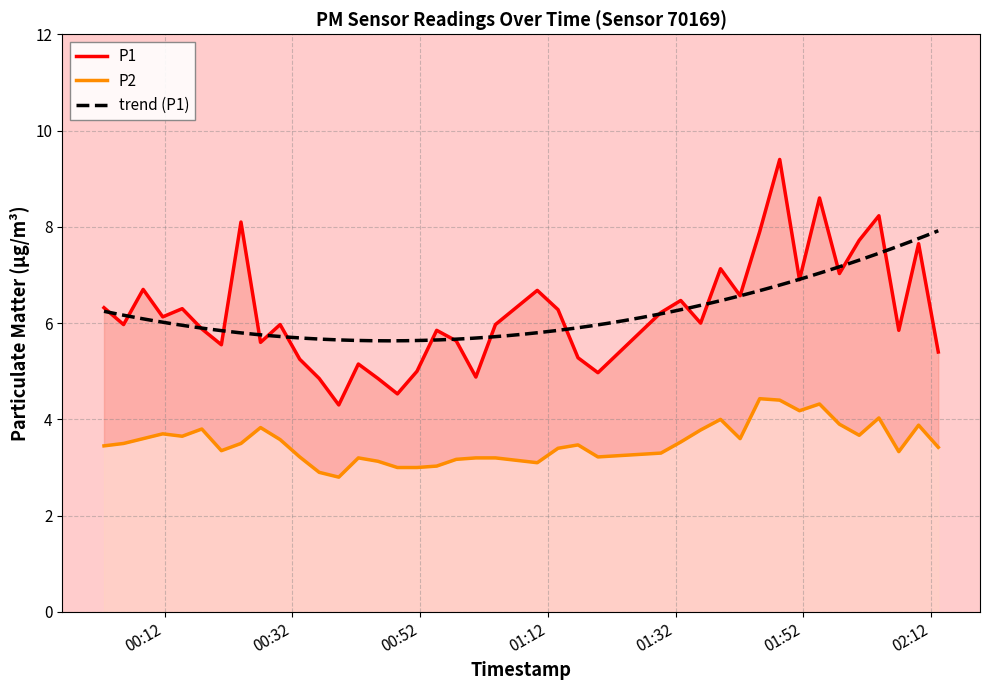

Reading left to right, extract all data points from this chart.

P1: 2022-08-01T00:02:30=6.3	2022-08-01T00:05:34=6.0	2022-08-01T00:08:38=6.7	2022-08-01T00:11:42=6.1	2022-08-01T00:14:45=6.3	2022-08-01T00:17:49=5.9	2022-08-01T00:20:53=5.5	2022-08-01T00:23:57=8.1	2022-08-01T00:27:01=5.6	2022-08-01T00:30:05=6.0	2022-08-01T00:33:09=5.2	2022-08-01T00:36:12=4.8	2022-08-01T00:39:16=4.3	2022-08-01T00:42:20=5.2	2022-08-01T00:45:24=4.8	2022-08-01T00:48:27=4.5	2022-08-01T00:51:31=5.0	2022-08-01T00:54:36=5.8	2022-08-01T00:57:40=5.6	2022-08-01T01:00:44=4.9	2022-08-01T01:03:48=6.0	2022-08-01T01:10:21=6.7	2022-08-01T01:13:36=6.3	2022-08-01T01:16:44=5.3	2022-08-01T01:19:51=5.0	2022-08-01T01:29:43=6.2	2022-08-01T01:32:49=6.5	2022-08-01T01:35:56=6.0	2022-08-01T01:39:03=7.1	2022-08-01T01:42:07=6.6	2022-08-01T01:45:11=7.9	2022-08-01T01:48:19=9.4	2022-08-01T01:51:25=6.9	2022-08-01T01:54:33=8.6	2022-08-01T01:57:40=7.0	2022-08-01T02:00:46=7.7	2022-08-01T02:03:51=8.2	2022-08-01T02:06:58=5.8	2022-08-01T02:10:04=7.7	2022-08-01T02:13:09=5.4
P2: 2022-08-01T00:02:30=3.5	2022-08-01T00:05:34=3.5	2022-08-01T00:08:38=3.6	2022-08-01T00:11:42=3.7	2022-08-01T00:14:45=3.6	2022-08-01T00:17:49=3.8	2022-08-01T00:20:53=3.4	2022-08-01T00:23:57=3.5	2022-08-01T00:27:01=3.8	2022-08-01T00:30:05=3.6	2022-08-01T00:33:09=3.2	2022-08-01T00:36:12=2.9	2022-08-01T00:39:16=2.8	2022-08-01T00:42:20=3.2	2022-08-01T00:45:24=3.1	2022-08-01T00:48:27=3.0	2022-08-01T00:51:31=3.0	2022-08-01T00:54:36=3.0	2022-08-01T00:57:40=3.2	2022-08-01T01:00:44=3.2	2022-08-01T01:03:48=3.2	2022-08-01T01:10:21=3.1	2022-08-01T01:13:36=3.4	2022-08-01T01:16:44=3.5	2022-08-01T01:19:51=3.2	2022-08-01T01:29:43=3.3	2022-08-01T01:32:49=3.5	2022-08-01T01:35:56=3.8	2022-08-01T01:39:03=4.0	2022-08-01T01:42:07=3.6	2022-08-01T01:45:11=4.4	2022-08-01T01:48:19=4.4	2022-08-01T01:51:25=4.2	2022-08-01T01:54:33=4.3	2022-08-01T01:57:40=3.9	2022-08-01T02:00:46=3.7	2022-08-01T02:03:51=4.0	2022-08-01T02:06:58=3.3	2022-08-01T02:10:04=3.9	2022-08-01T02:13:09=3.4